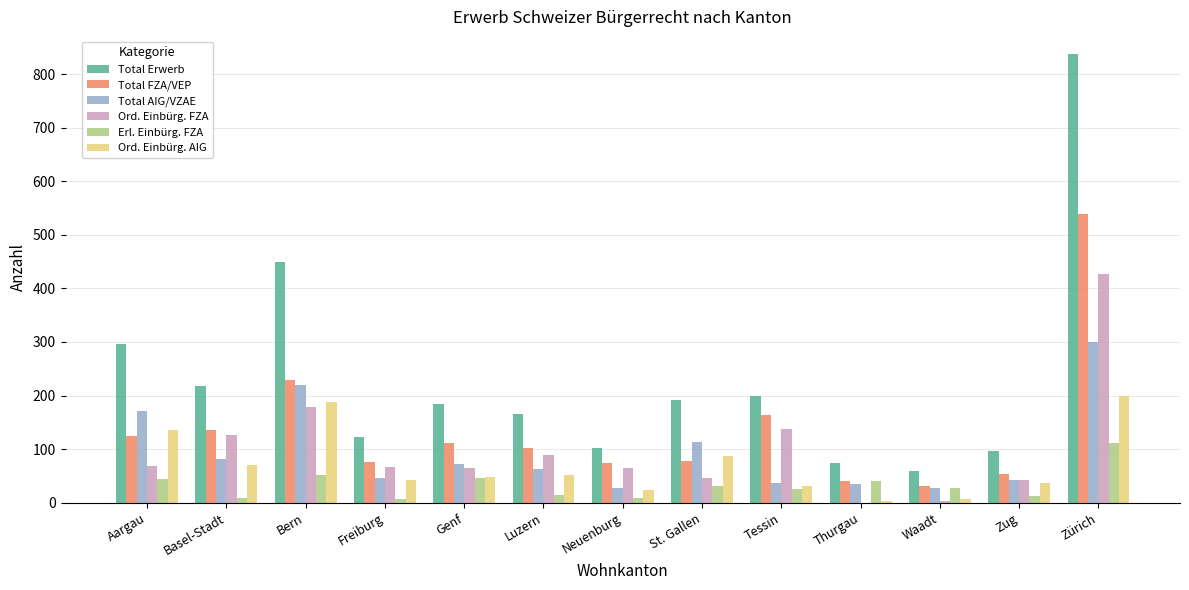

Where is Total Erwerb nearest to the value 449?

Bern